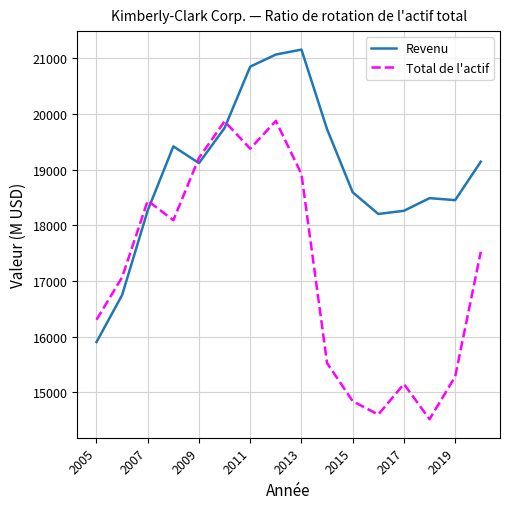

True or false: Revenu and Total de l'actif intersect in this chart.

True